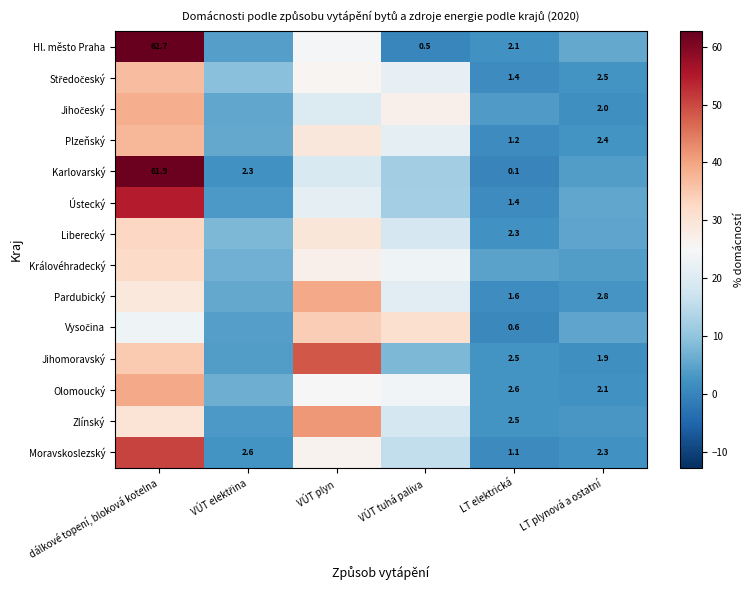

True or false: Plzeňský has a value of 1.2 at LT elektrická.

True